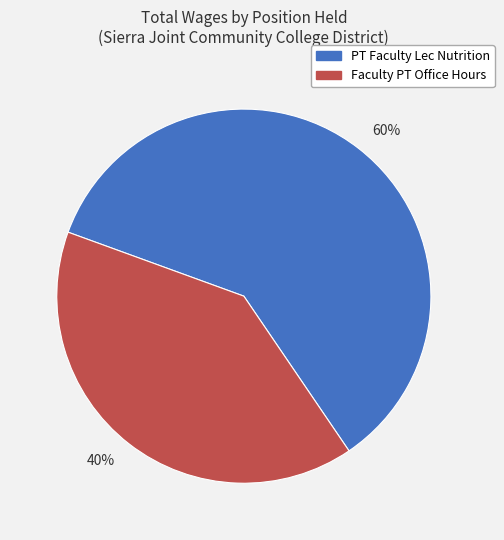

To the nearest percent, what portion does 40% represent?

40%